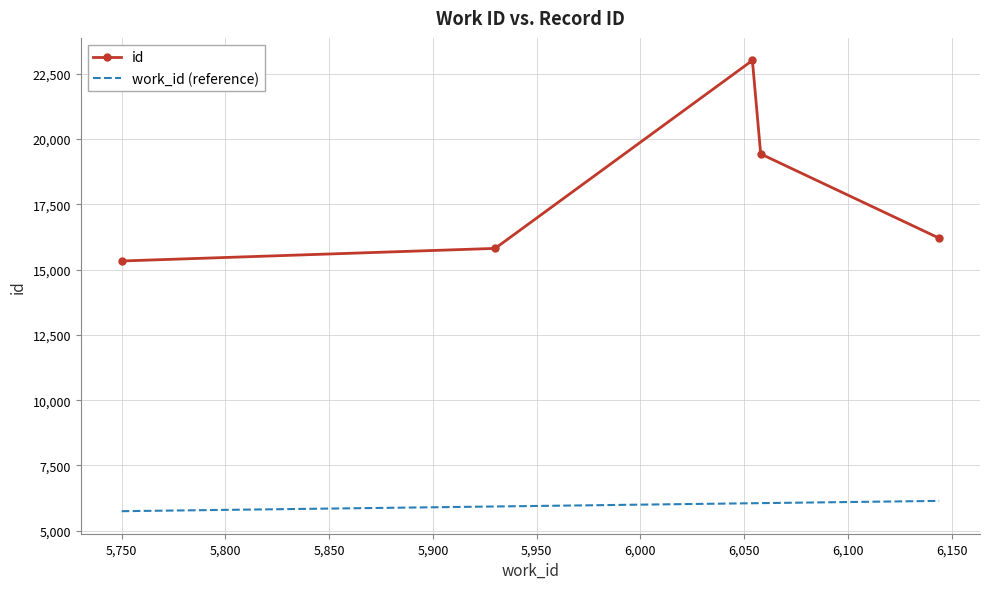

What are all the series names shown in the legend?

id, work_id (reference)